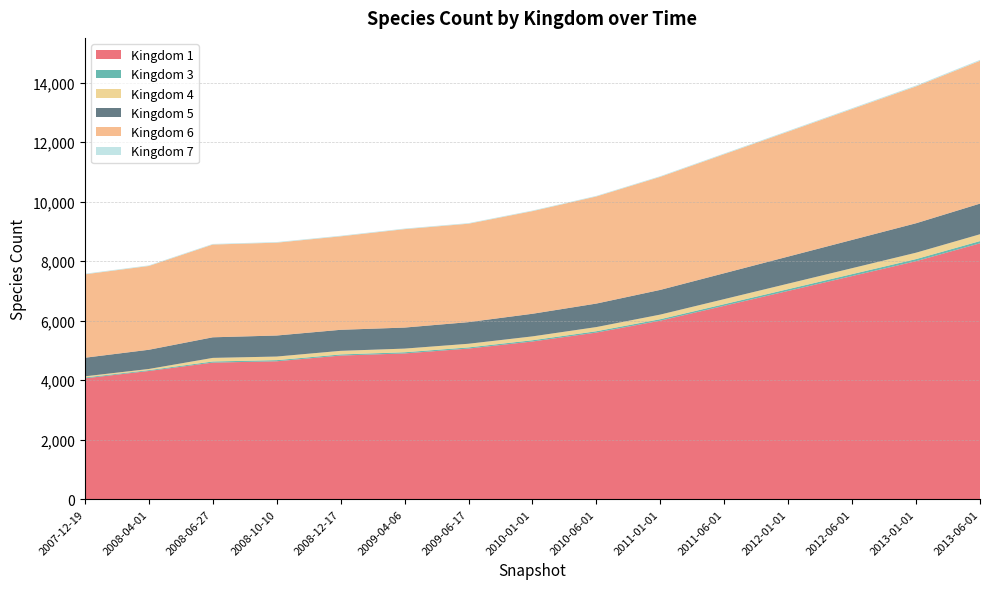

Reading left to right, what are all the values shown in this chart?

1: 4062	4309	4590	4635	4827	4899	5062	5300	5600	6000	6500	7000	7500	8000	8600
3: 28	28	38	38	38	39	39	42	45	50	55	60	65	70	75
4: 39	39	121	121	121	123	123	130	140	155	170	185	200	215	230
5: 625	646	692	707	707	707	727	760	790	830	870	910	950	990	1030
6: 2804	2816	3118	3121	3142	3308	3308	3450	3600	3800	4000	4200	4400	4600	4800
7: 20	20	20	20	20	20	20	20	20	22	24	26	28	30	32